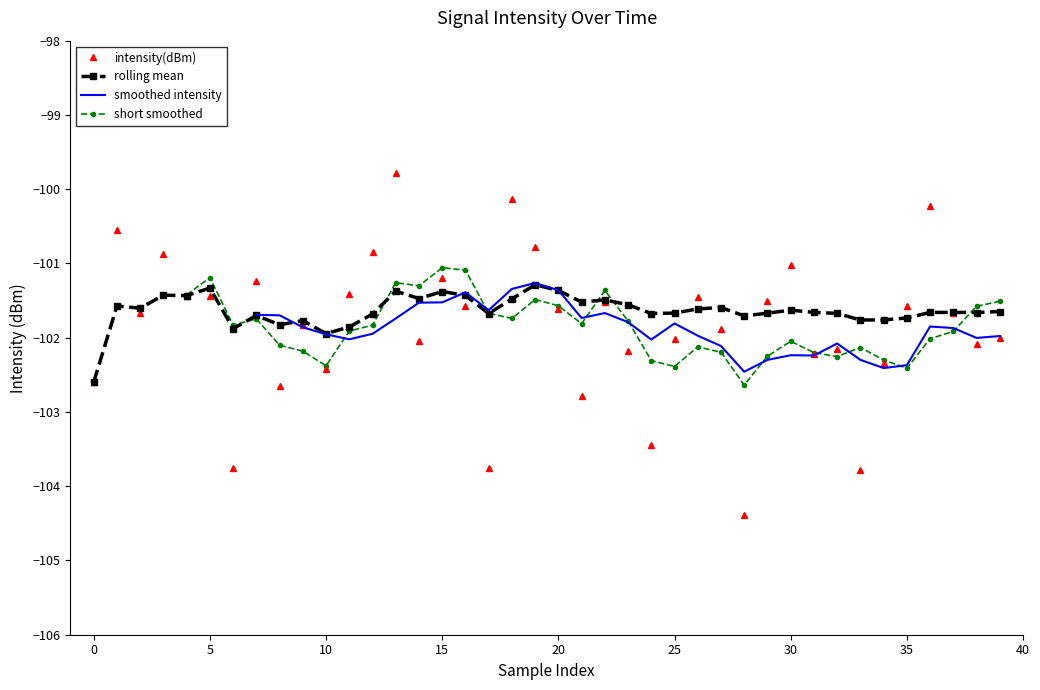

True or false: intensity(dBm) has more than 1 points higher than both neighbors.

True